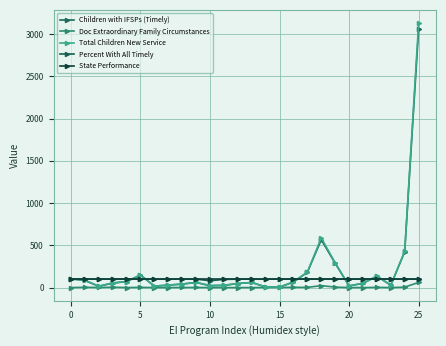

Which category has the highest value in the Doc Extraordinary Family Circumstances series?

25